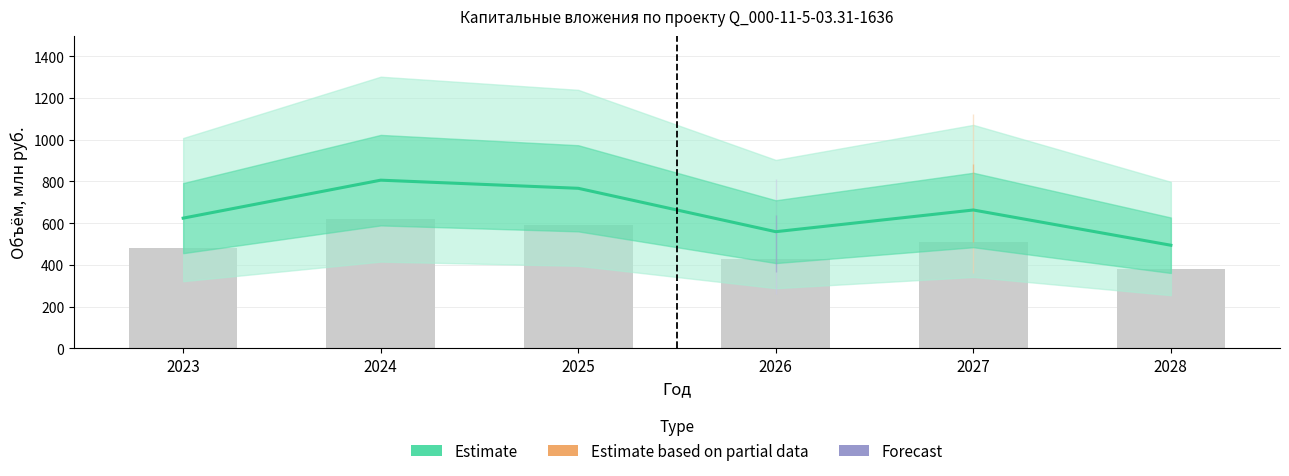

Which has a higher value, 2027 or 2026?

2027